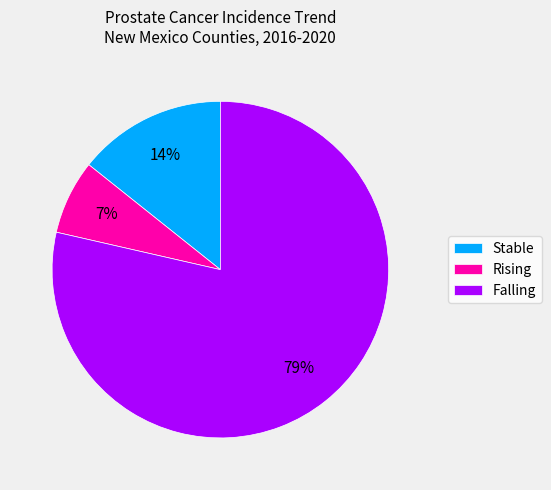

Which has a higher value, Rising or Falling?

Falling